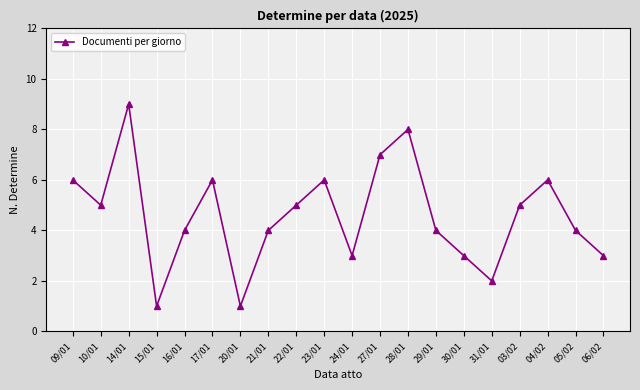

How many series are shown in this chart?

1